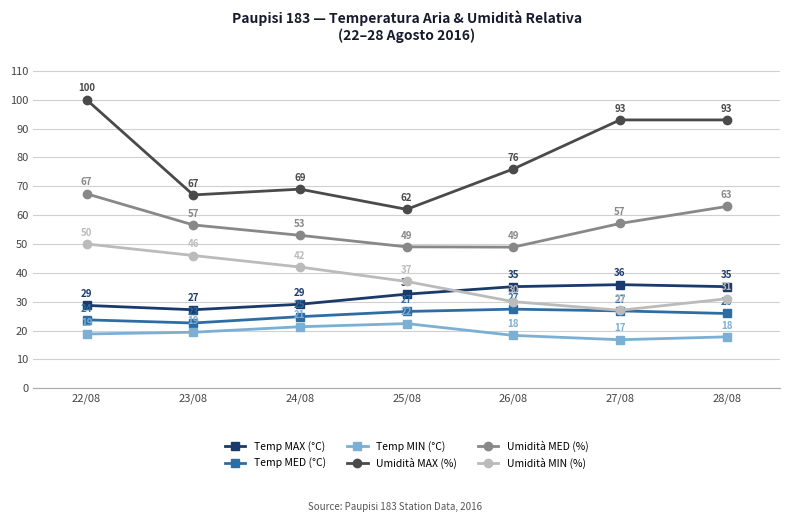

The Umidità MIN (%) series shows 37.0 at 25/08. True or false?

True